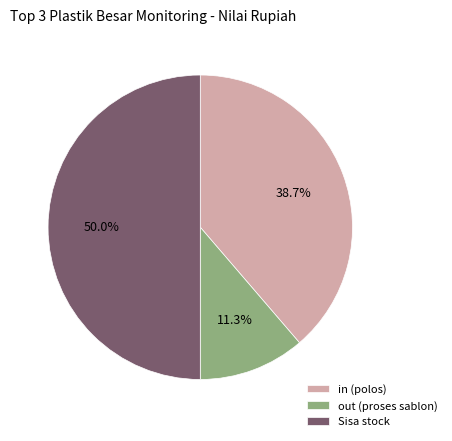

What portion of the pie excludes out (proses sablon)?

88.7%